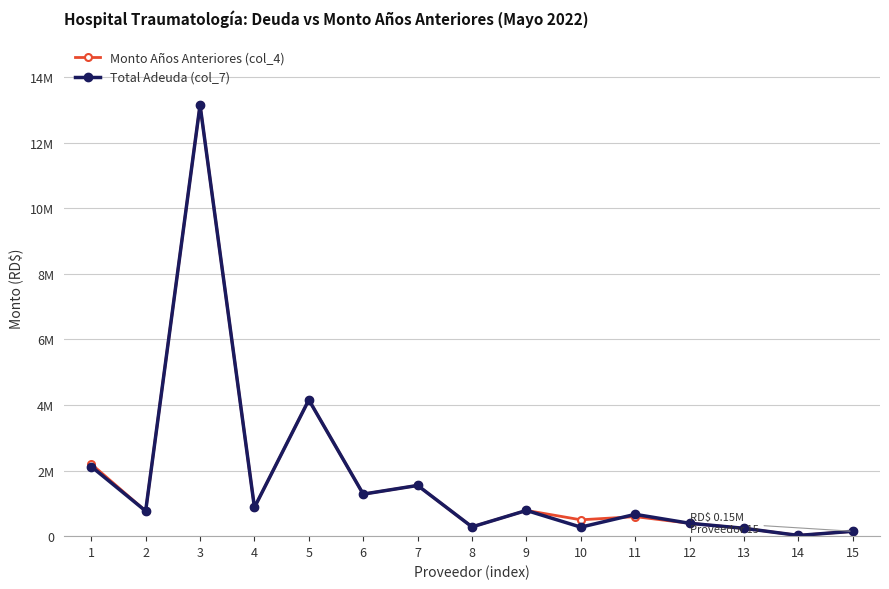

Does the chart have visible grid lines?

Yes